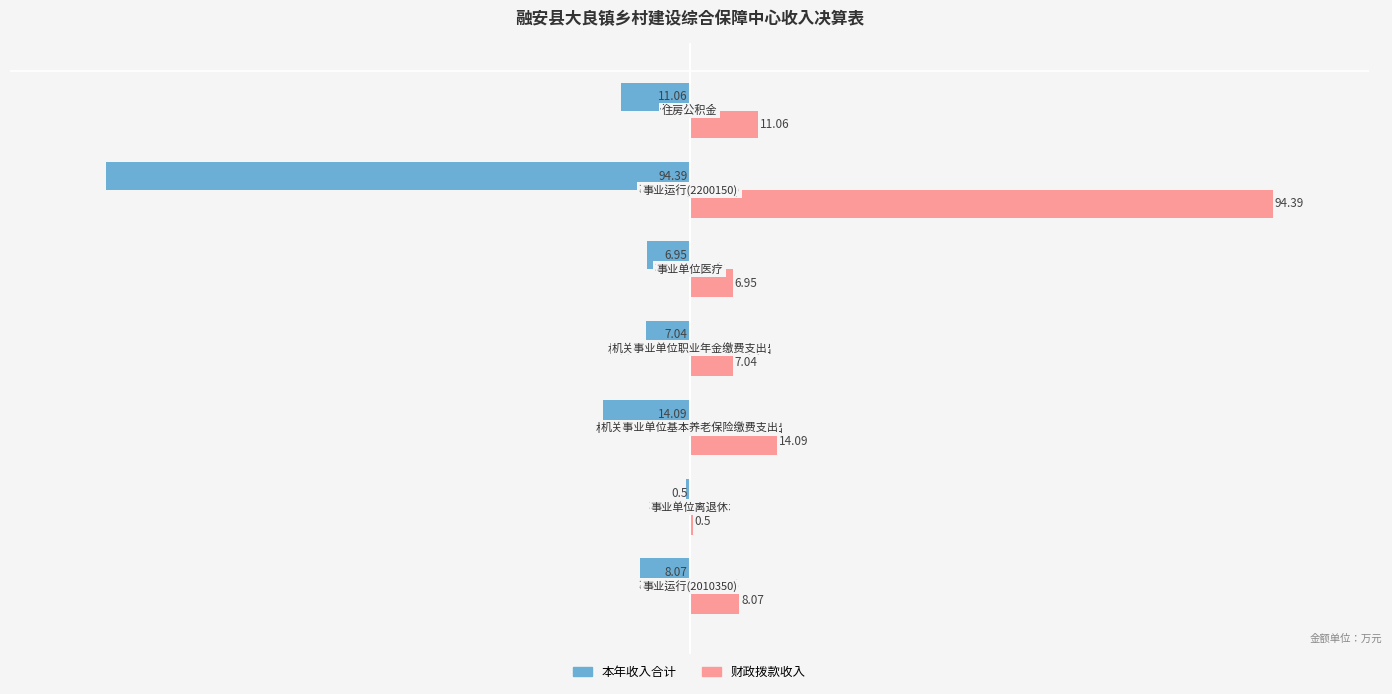

Which series has the largest total across all categories?

财政拨款收入